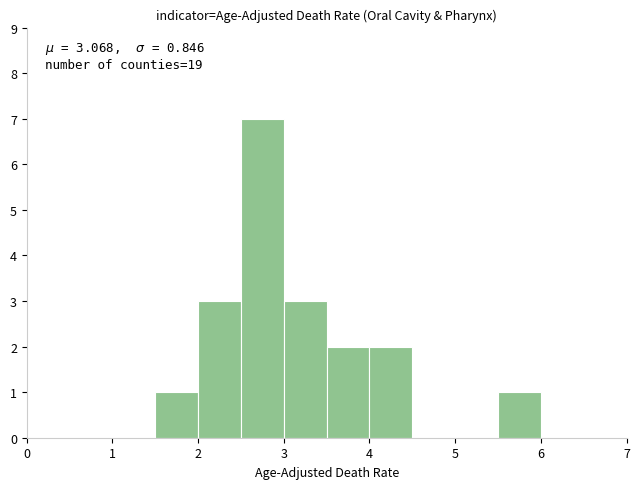

Which range on the x-axis has the tallest bar?

2.5 to 3.0